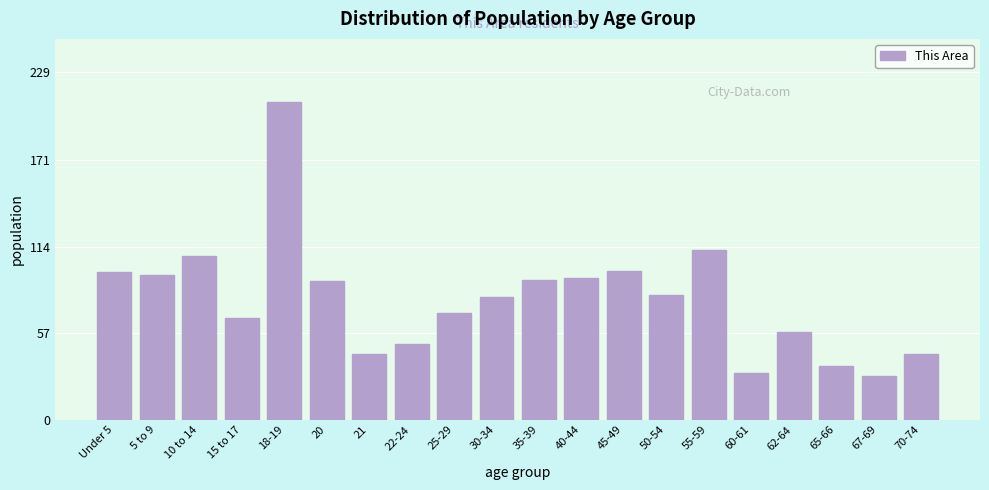

What is the difference between the values at 15 to 17 and 55-59?

45